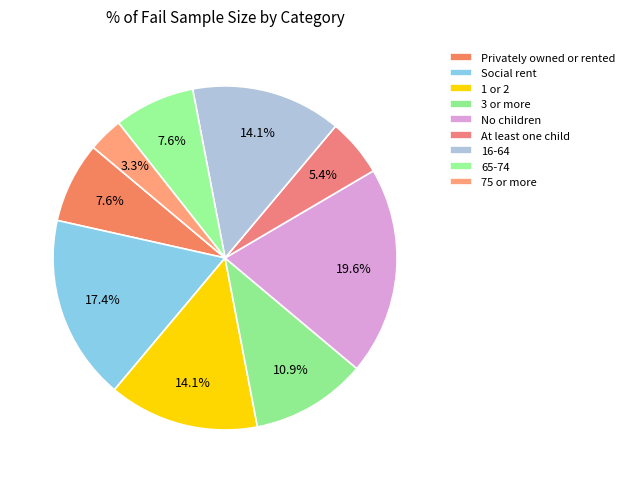

How many slices are in this pie chart?

9